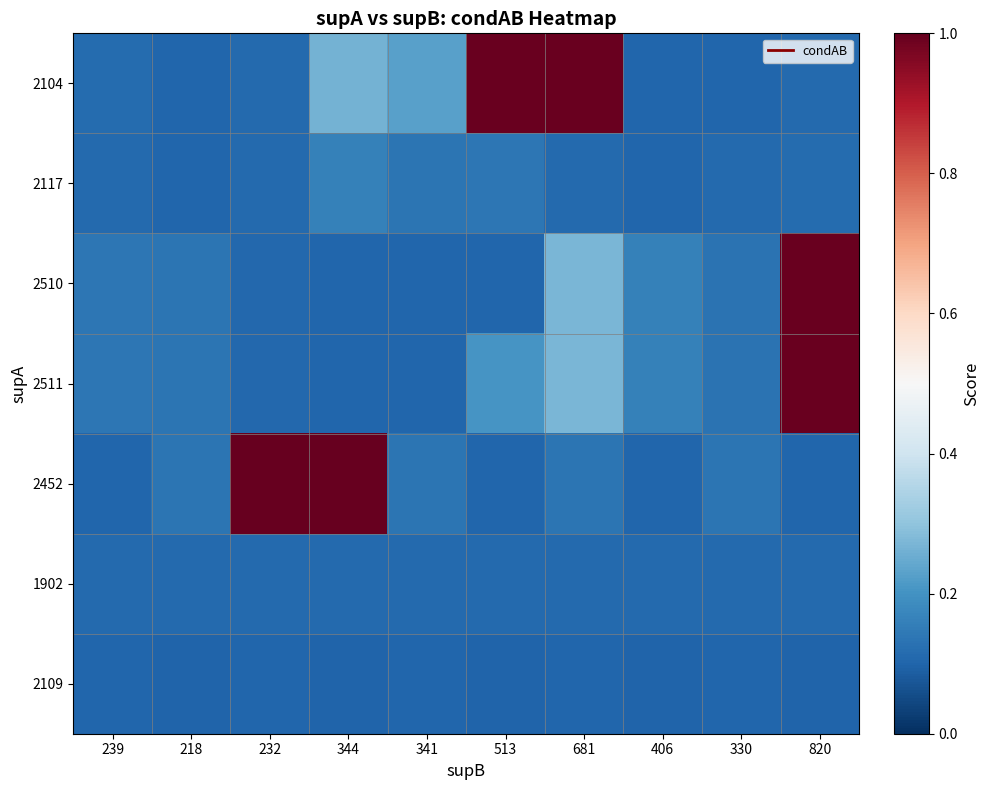

Reading left to right, list all the values displayed in this chart.

2104: 239=0.1	218=0.1	232=0.1	344=0.3	341=0.2	513=1.0	681=1.0	406=0.1	330=0.1	820=0.1
2117: 239=0.1	218=0.1	232=0.1	344=0.2	341=0.1	513=0.1	681=0.1	406=0.1	330=0.1	820=0.1
2510: 239=0.1	218=0.1	232=0.1	344=0.1	341=0.1	513=0.1	681=0.3	406=0.2	330=0.1	820=1.0
2511: 239=0.1	218=0.1	232=0.1	344=0.1	341=0.1	513=0.2	681=0.3	406=0.2	330=0.1	820=1.0
2452: 239=0.1	218=0.1	232=1.0	344=1.0	341=0.1	513=0.1	681=0.1	406=0.1	330=0.1	820=0.1
1902: 239=0.1	218=0.1	232=0.1	344=0.1	341=0.1	513=0.1	681=0.1	406=0.1	330=0.1	820=0.1
2109: 239=0.1	218=0.1	232=0.1	344=0.1	341=0.1	513=0.1	681=0.1	406=0.1	330=0.1	820=0.1